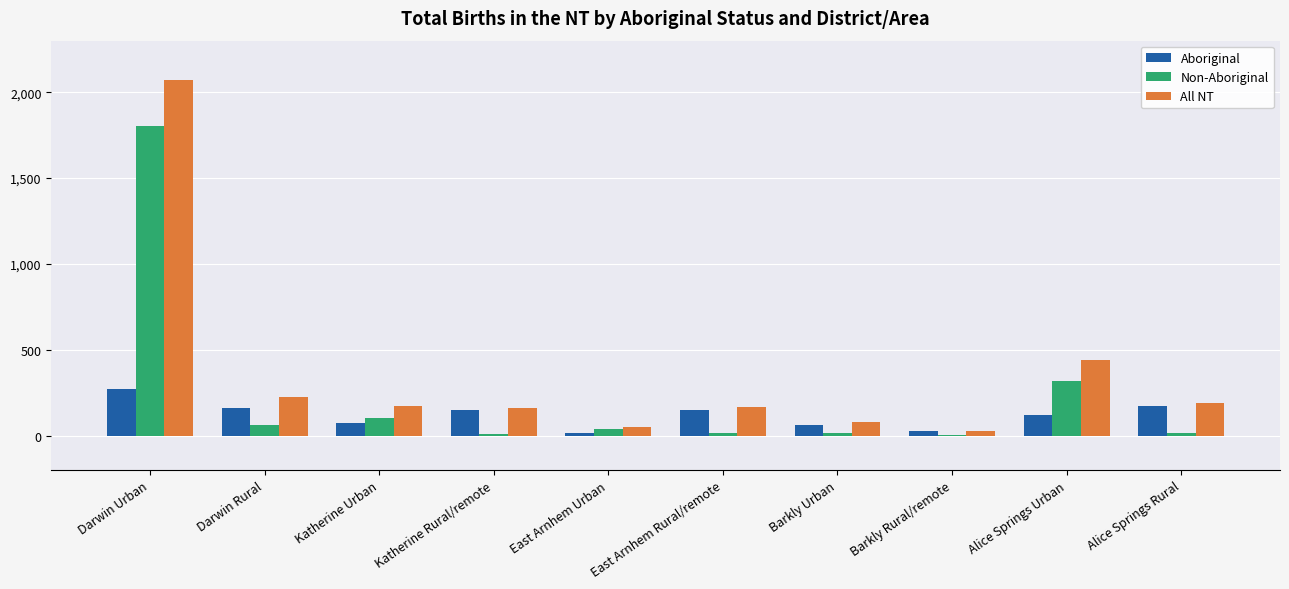

What is the sum of all Non-Aboriginal values?

2395